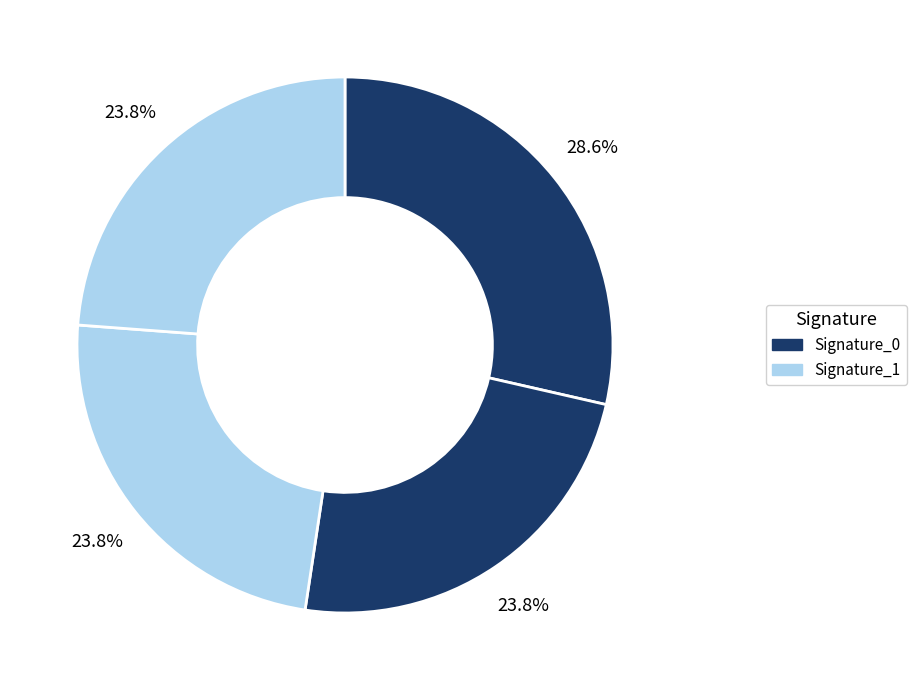

How many slices are in this pie chart?

4